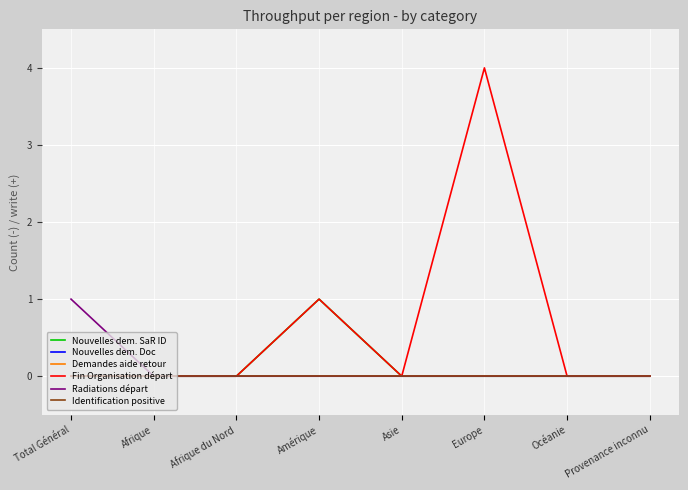

Reading left to right, what are all the values shown in this chart?

Nouvelles dem. SaR ID: 0	0	0	1	0	0	0	0
Nouvelles dem. Doc: 0	0	0	0	0	0	0	0
Demandes aide retour: 0	0	0	0	0	0	0	0
Fin Organisation départ: 0	0	0	1	0	4	0	0
Radiations départ: 1	0	0	0	0	0	0	0
Identification positive: 0	0	0	0	0	0	0	0